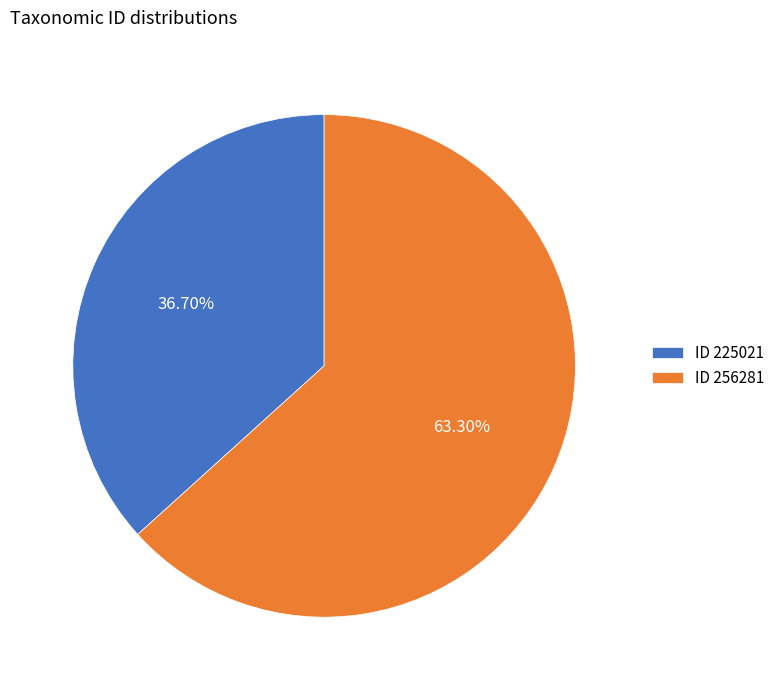

Which has a higher value, ID 256281 or ID 225021?

ID 256281